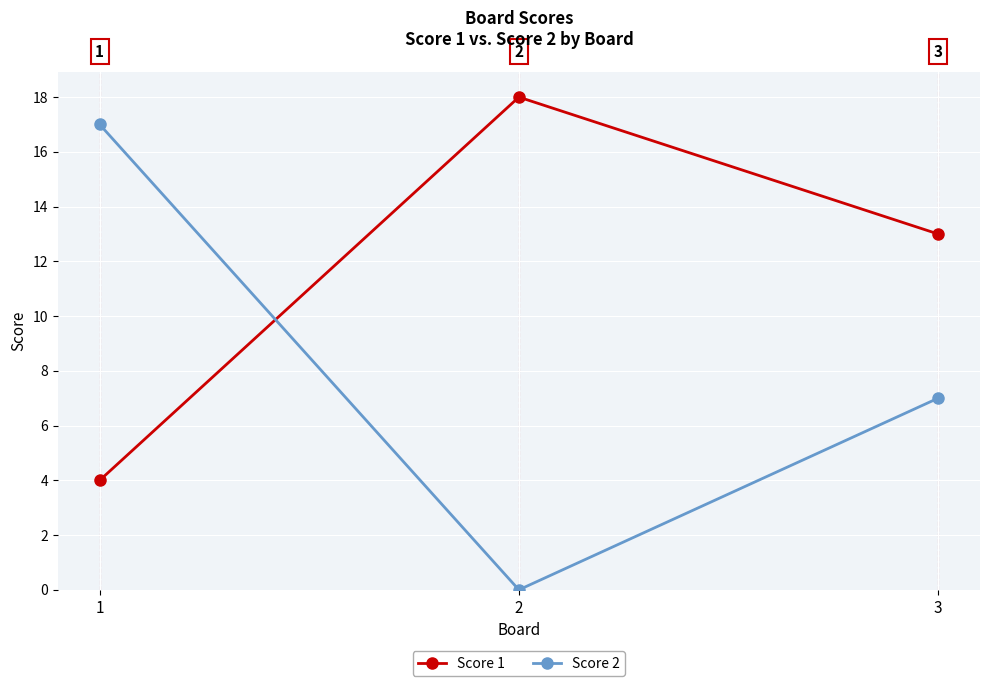

Which category has the lowest value in the Score 1 series?

1